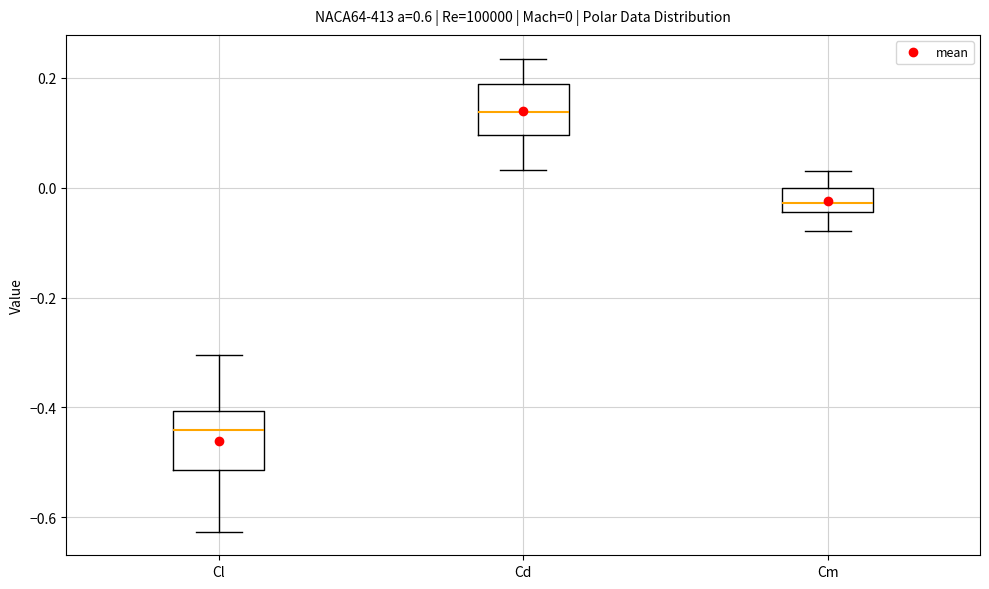

Which box has the lowest median line?

Cl